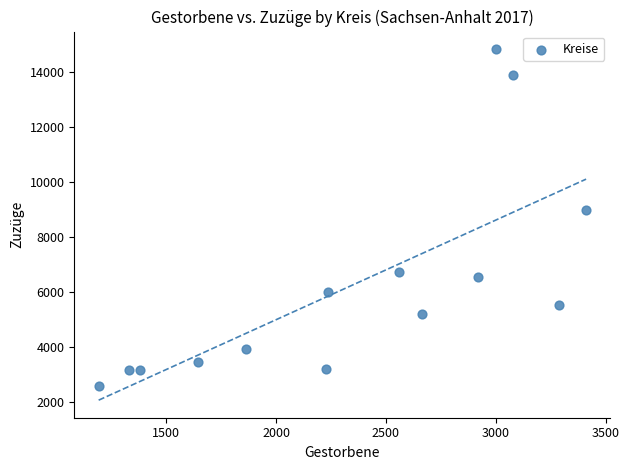

What Y value in the scatter plot is closest to 8702?

8992